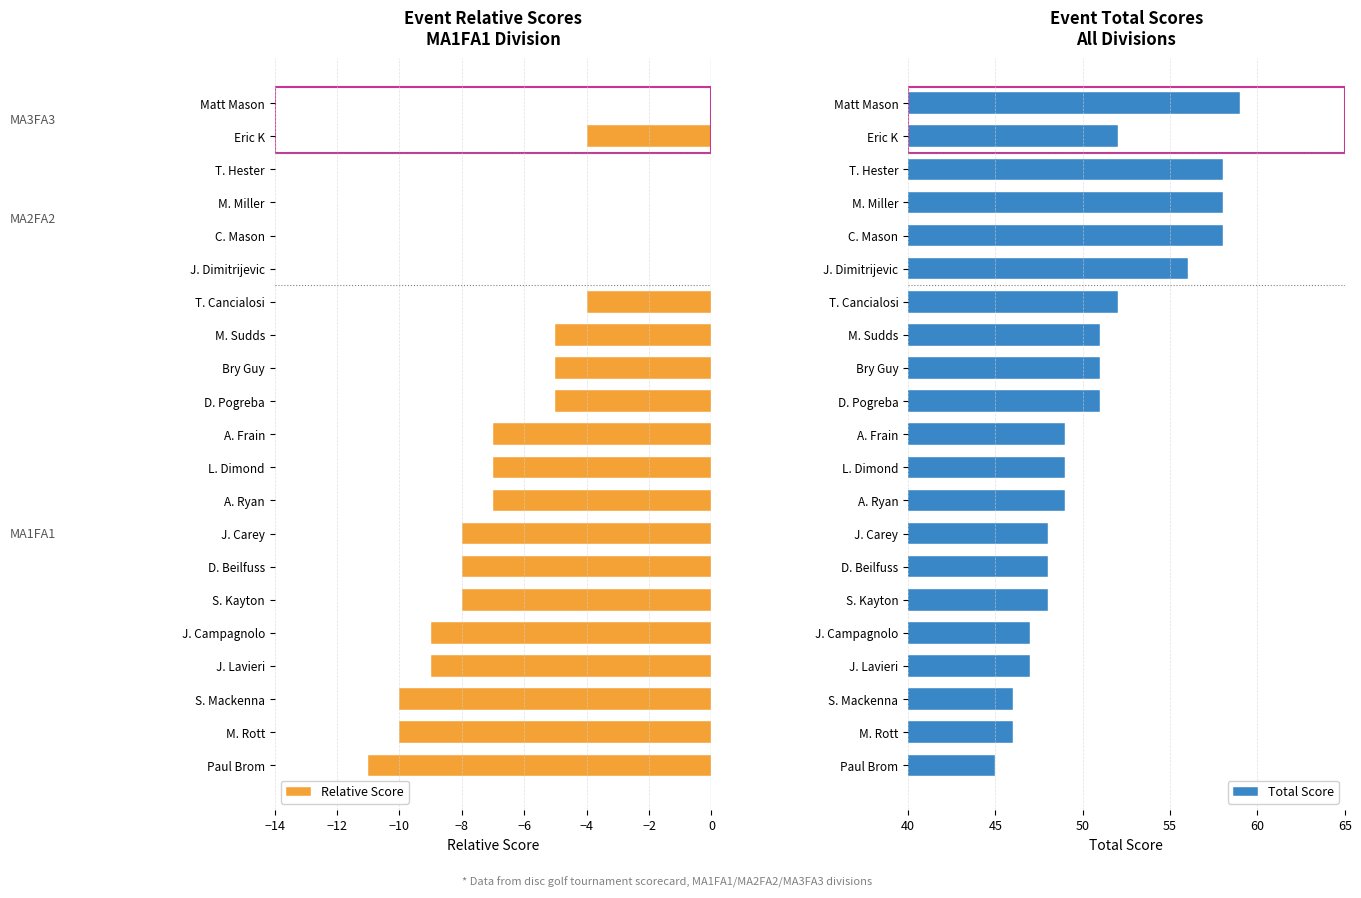

What is the sum of the Total Score values at M. Rott and D. Beilfuss?

94